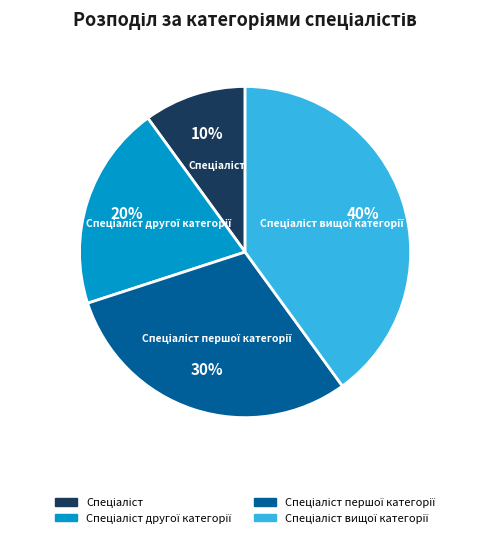

To the nearest percent, what is the average slice percentage?

25%